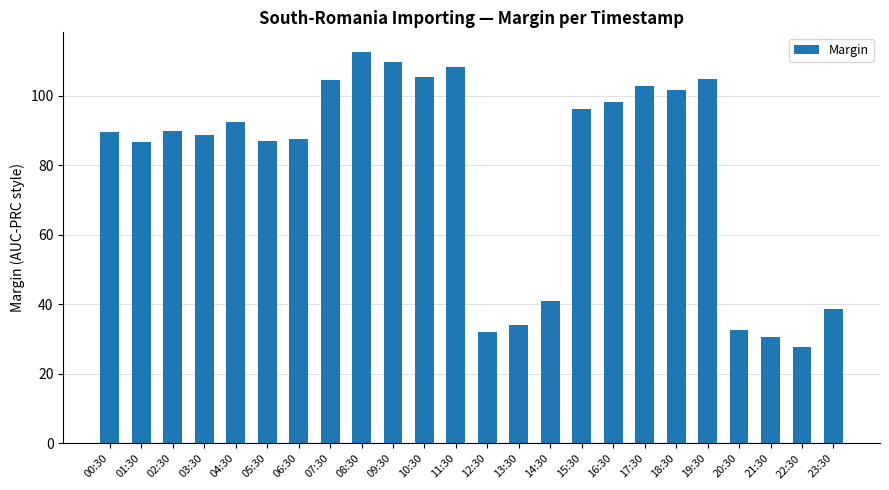

What is the smallest value displayed?

27.6